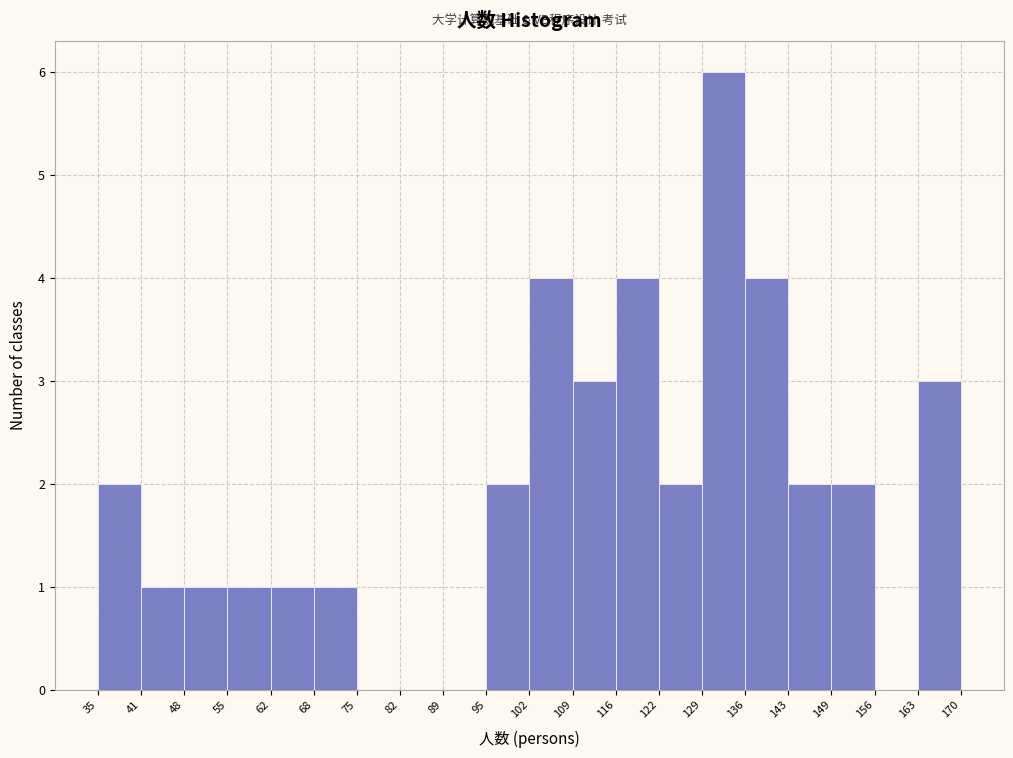

Which range on the x-axis has the tallest bar?

129 to 136